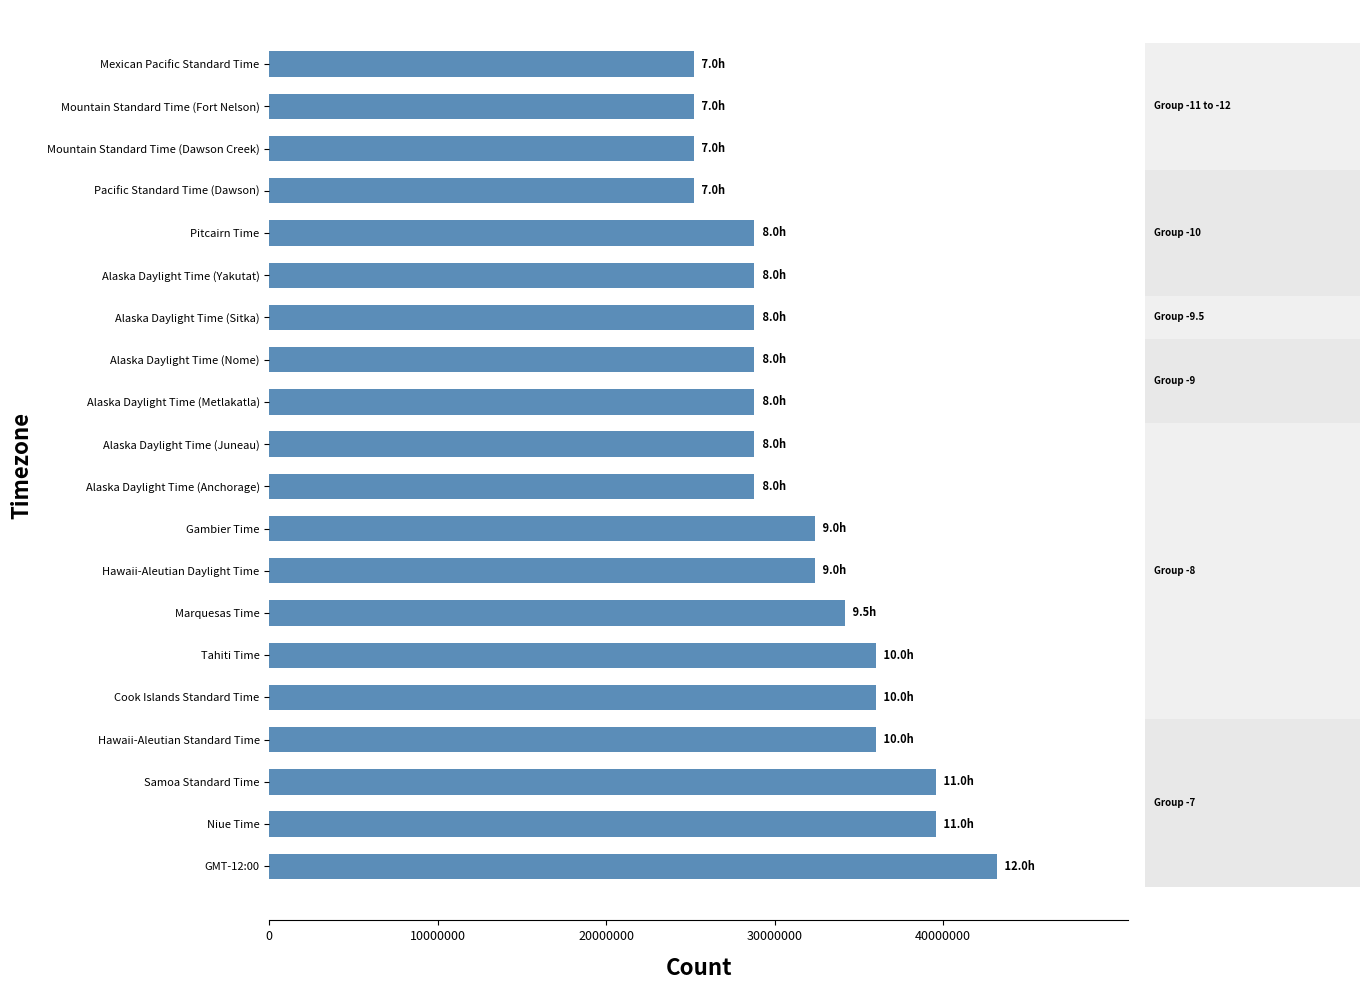

How many series are shown in this chart?

1